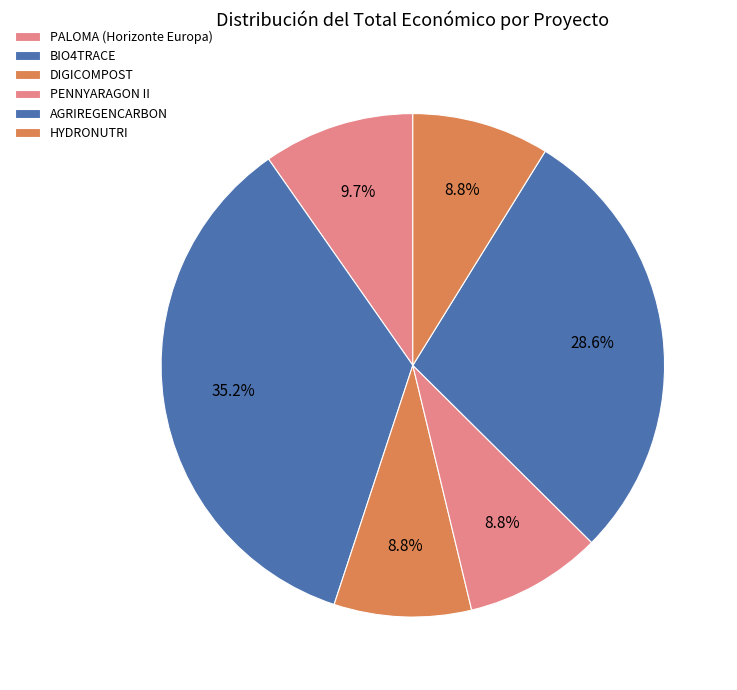

How many slices are in this pie chart?

6